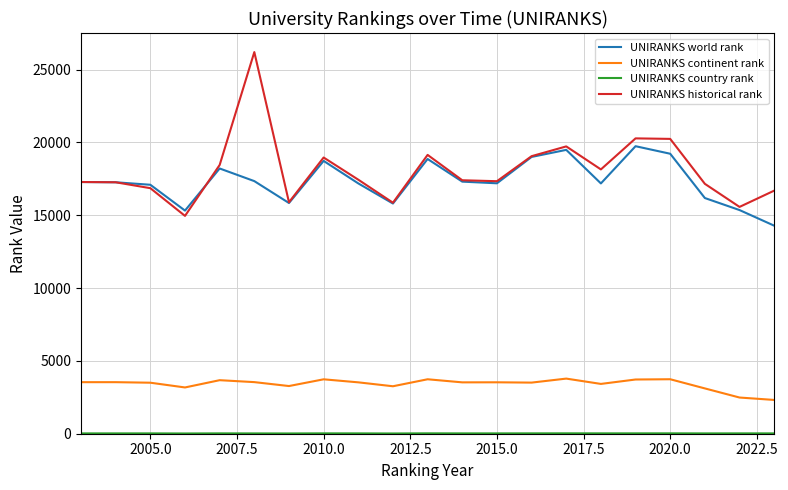

True or false: UNIRANKS continent rank and UNIRANKS historical rank cross at least once.

False